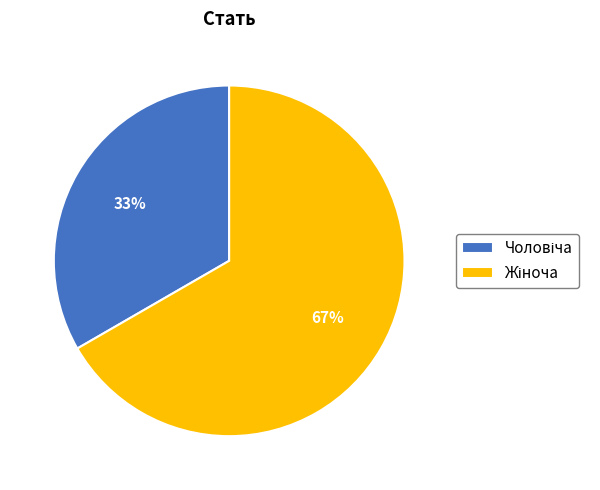

Count the number of slices in the pie.

2